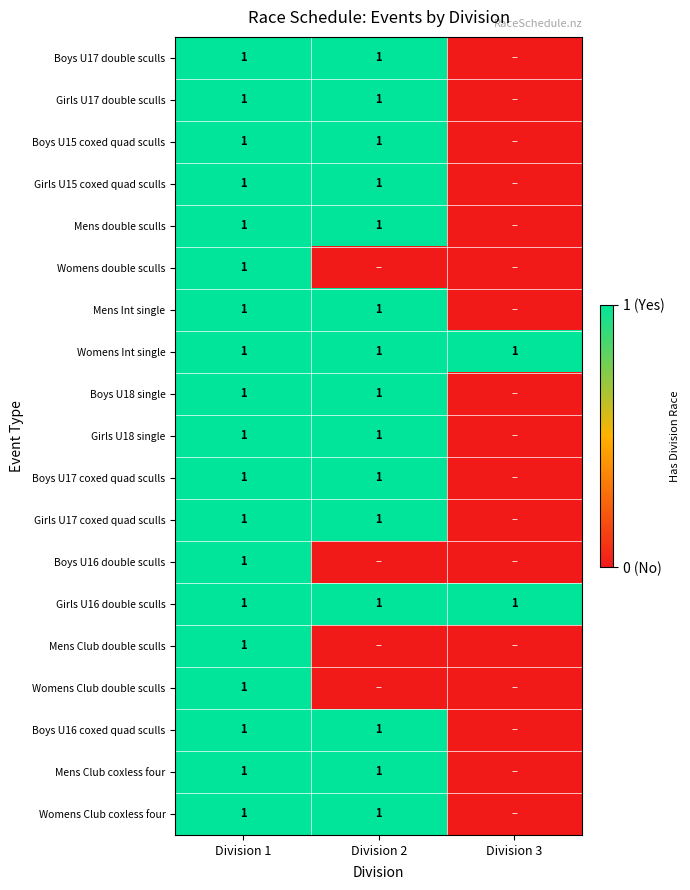

True or false: Girls U16 double sculls has a value of 2 at Division 1.

False